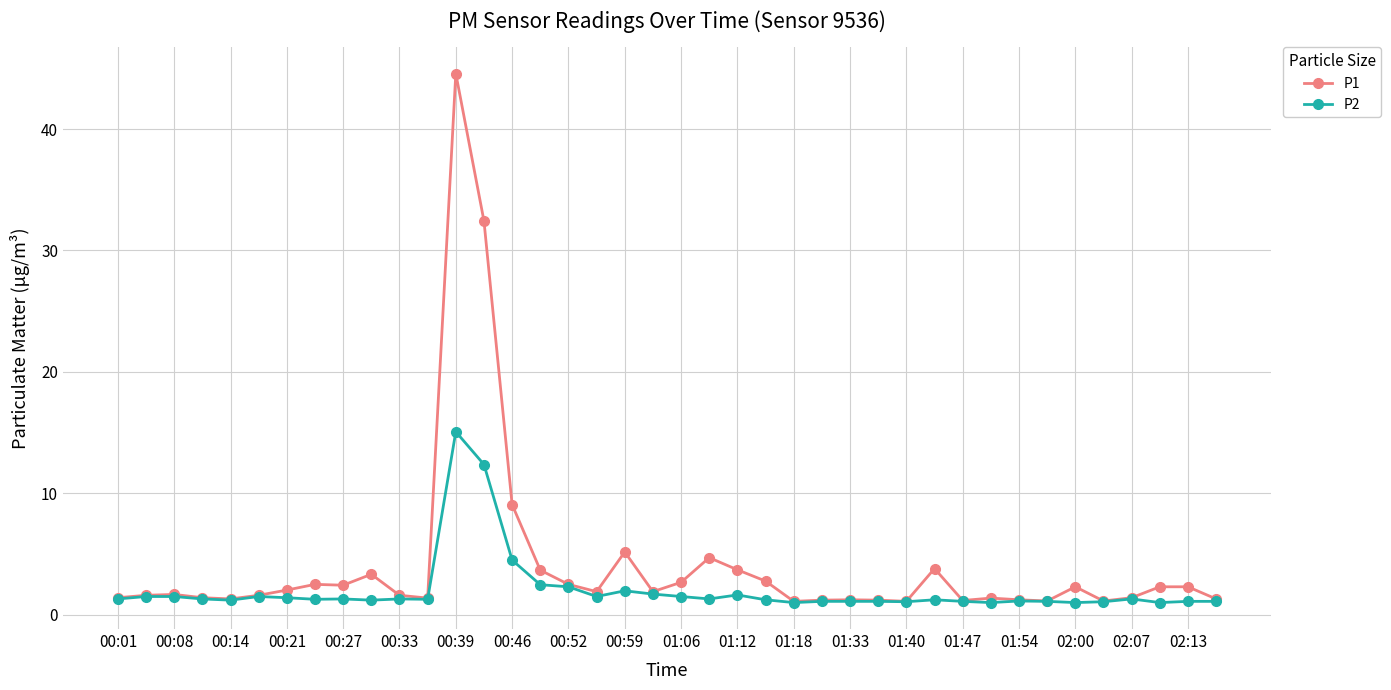

List the series in order of their overall mean, lowest first.

P2, P1